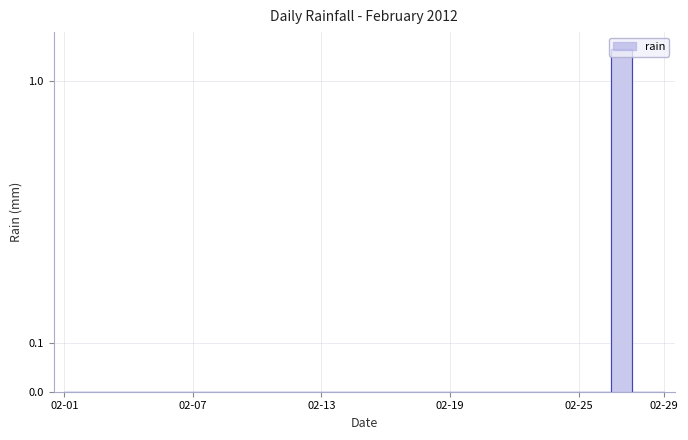

Reading right to left, list all the values displayed in this chart.

0.0	0.0	1.4	0.0	0.0	0.0	0.0	0.0	0.0	0.0	0.0	0.0	0.0	0.0	0.0	0.0	0.0	0.0	0.0	0.0	0.0	0.0	0.0	0.0	0.0	0.0	0.0	0.0	0.0